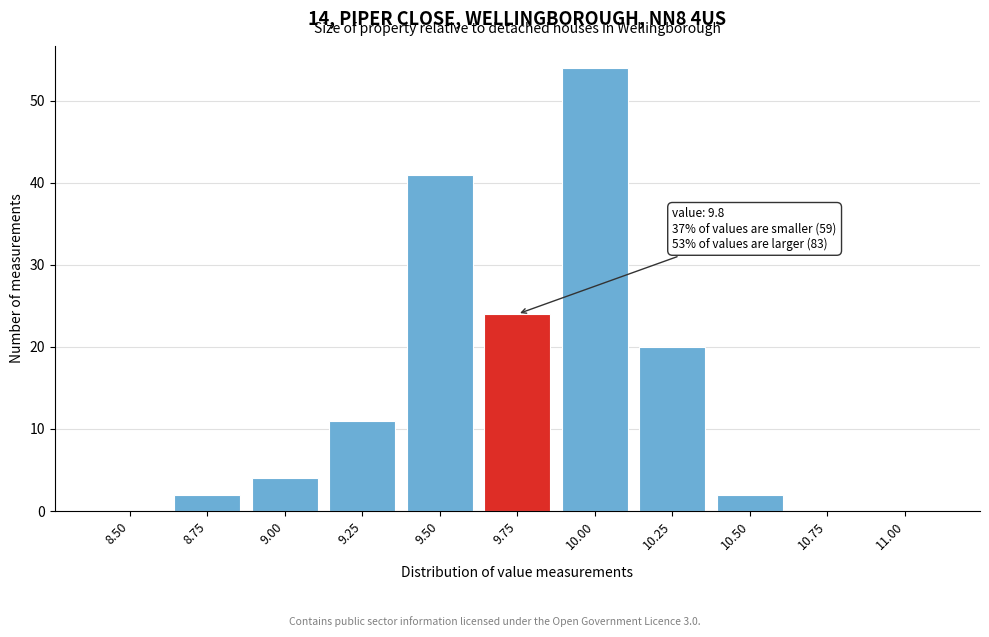

Reading right to left, what are all the values shown in this chart?

11.00=0	10.75=0	10.50=2	10.25=20	10.00=54	9.75=24	9.50=41	9.25=11	9.00=4	8.75=2	8.50=0